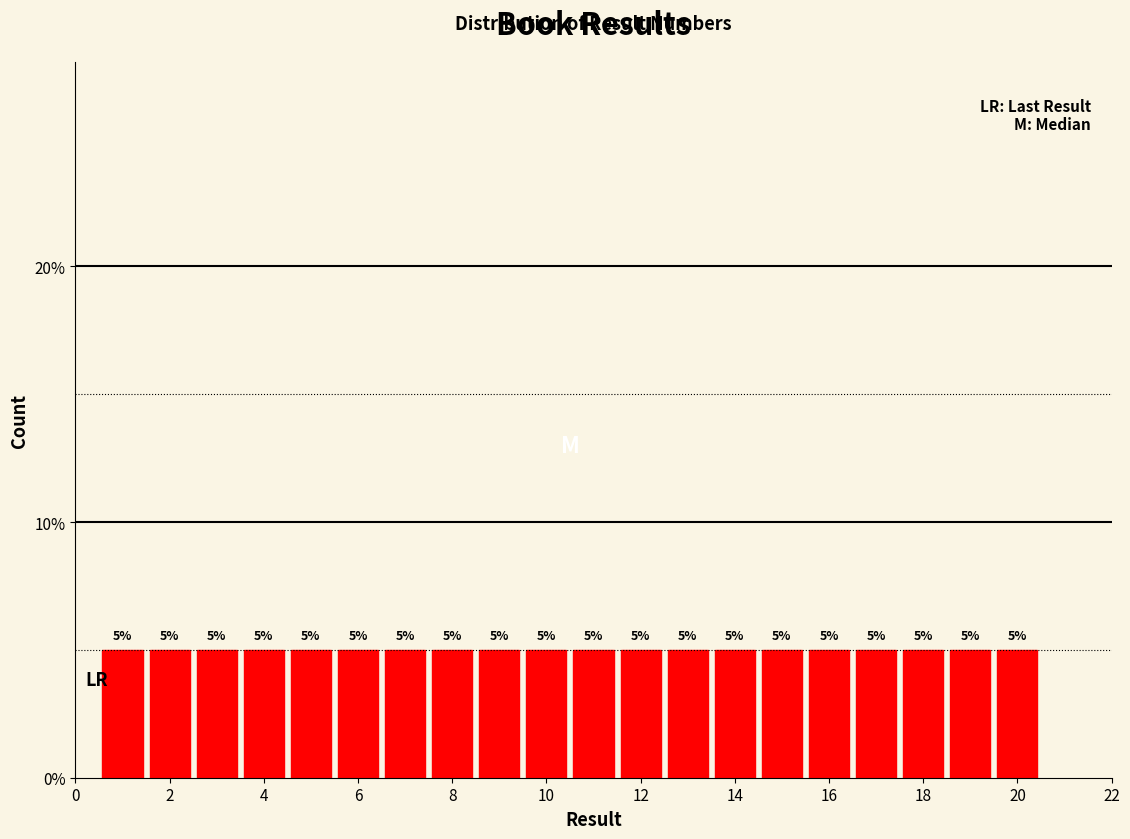

Reading left to right, list every bar in this chart as the range it spans on the x-axis followed by its height. The bar edges are not printed on the chart, so give them approximately, as read against the axis.

0.5 to 1.5: 5
1.5 to 2.5: 5
2.5 to 3.5: 5
3.5 to 4.5: 5
4.5 to 5.5: 5
5.5 to 6.5: 5
6.5 to 7.5: 5
7.5 to 8.5: 5
8.5 to 9.5: 5
9.5 to 10.5: 5
10.5 to 11.5: 5
11.5 to 12.5: 5
12.5 to 13.5: 5
13.5 to 14.5: 5
14.5 to 15.5: 5
15.5 to 16.5: 5
16.5 to 17.5: 5
17.5 to 18.5: 5
18.5 to 19.5: 5
19.5 to 20.5: 5